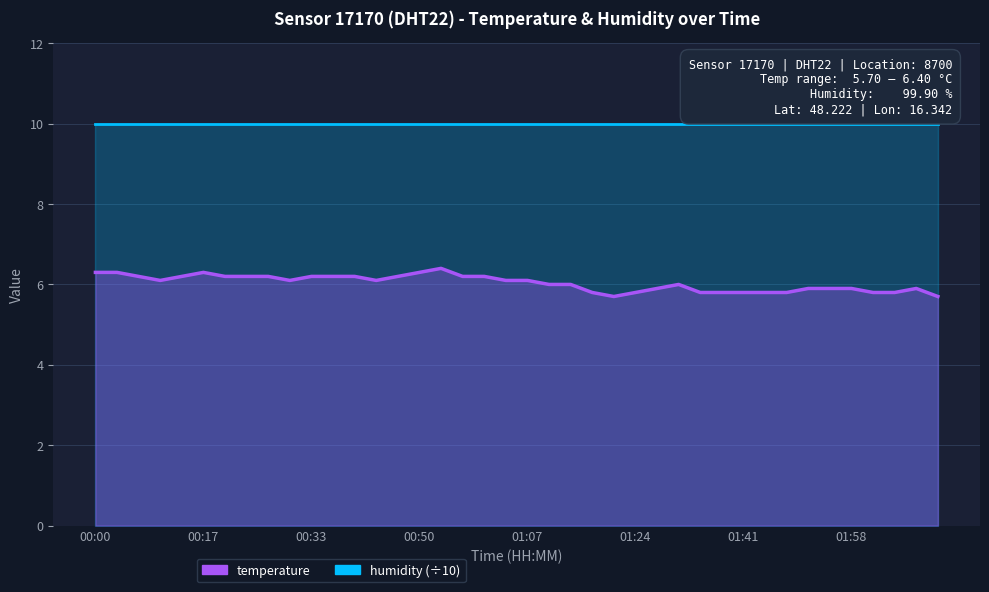

List the labels in order of value, smallest first.

01:20, 02:11, 01:17, 01:24, 01:34, 01:37, 01:41, 01:44, 01:47, 02:01, 02:04, 01:27, 01:51, 01:54, 01:58, 02:08, 01:10, 01:14, 01:31, 00:10, 00:30, 00:44, 01:04, 01:07, 00:07, 00:13, 00:20, 00:23, 00:27, 00:33, 00:37, 00:40, 00:47, 00:57, 01:00, 00:00, 00:03, 00:17, 00:50, 00:54